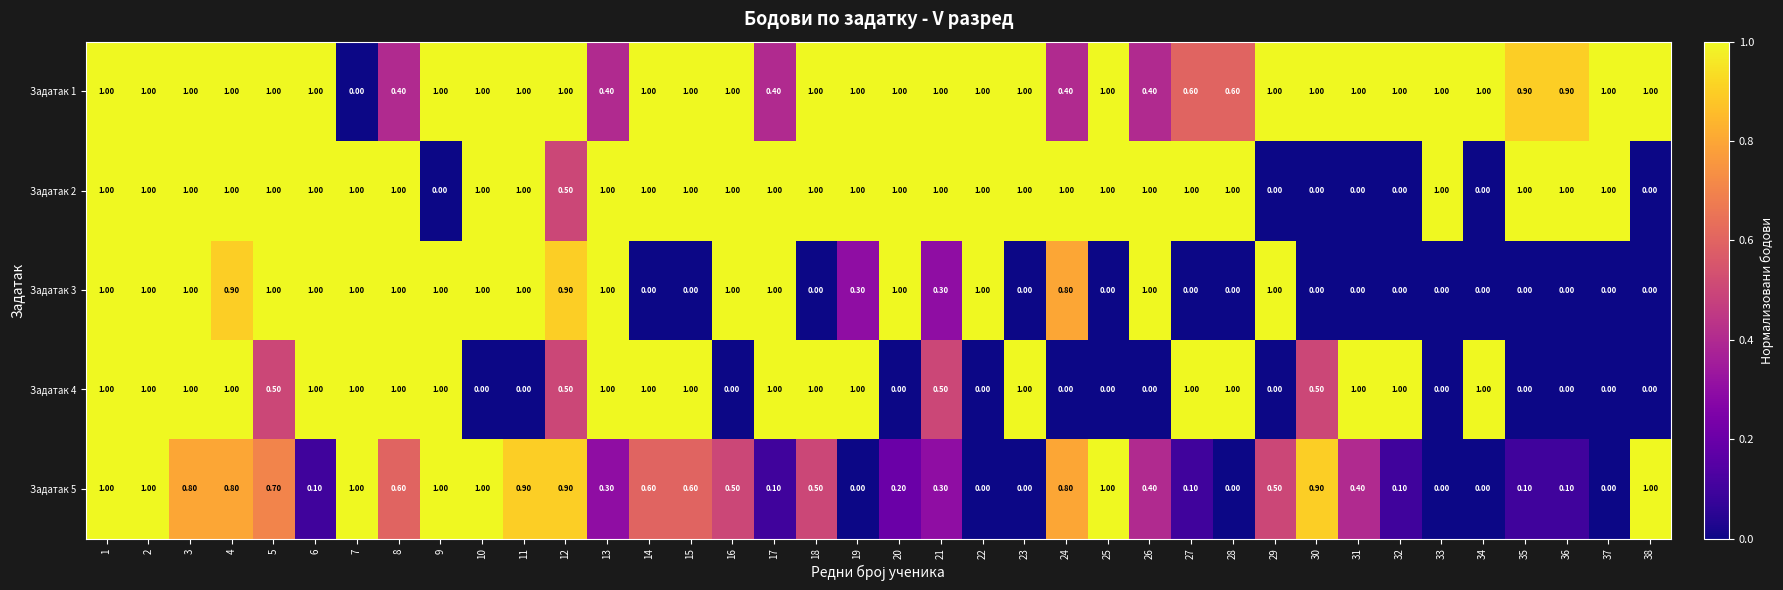

Is the value of Задатак 1 at 22 greater than the value of Задатак 3 at 19?

Yes